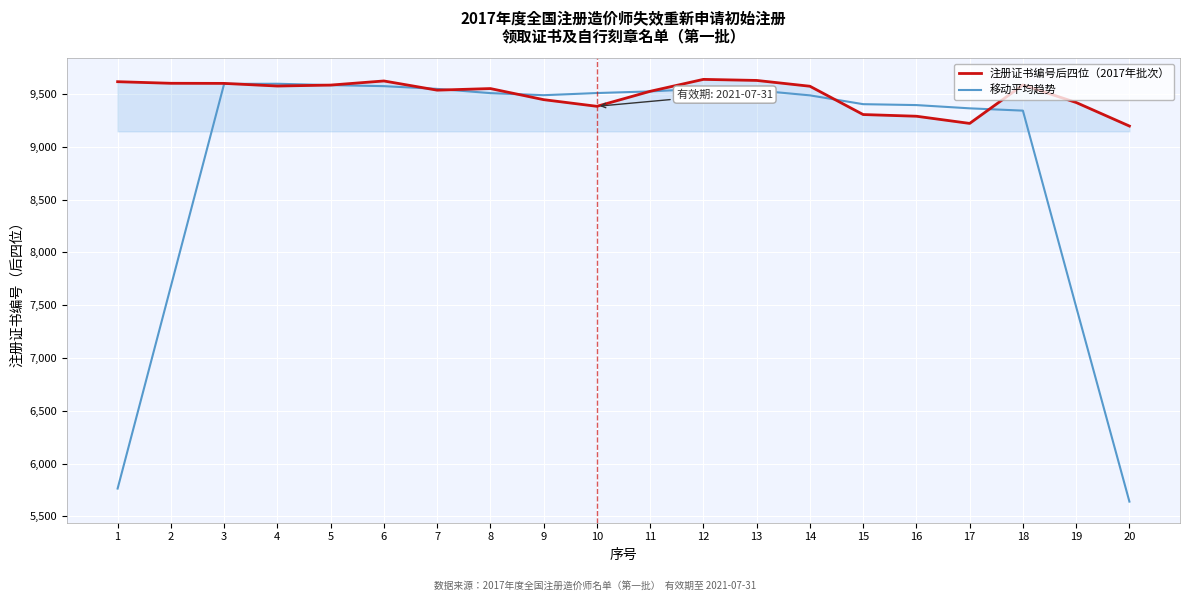

List the series in order of their overall mean, highest first.

注册证书编号后四位（2017年批次）, 移动平均趋势